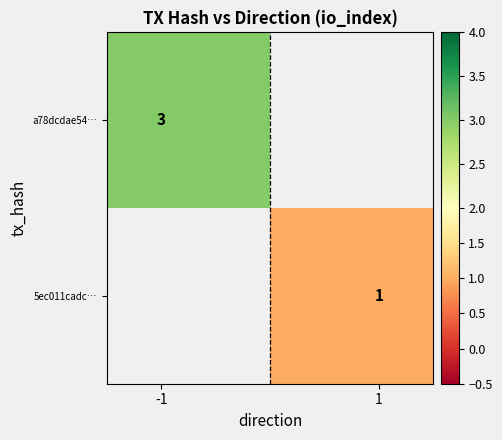

How many categories are shown in the chart?

2